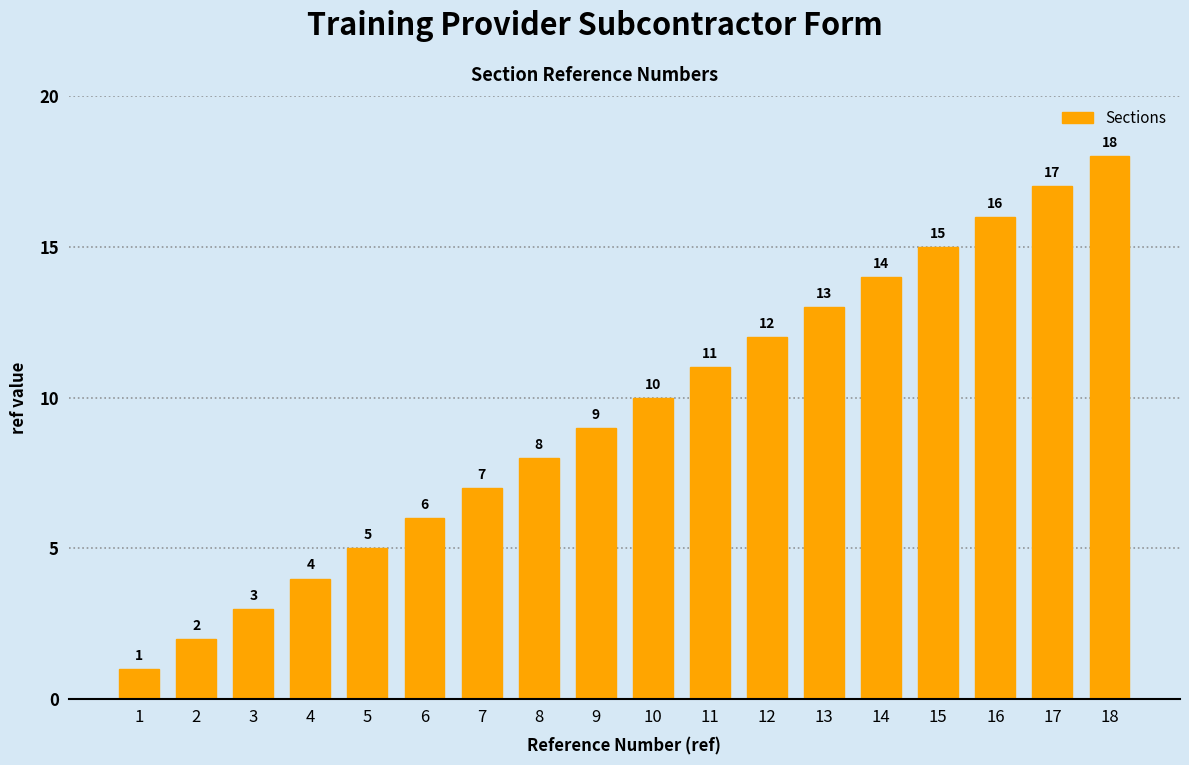

What is the minimum value shown in the chart?

1